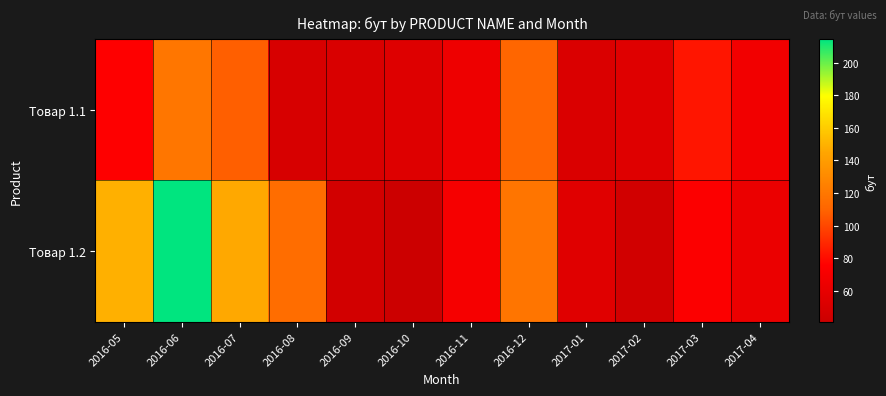

At which category is the sum across all series the highest?

2016-06